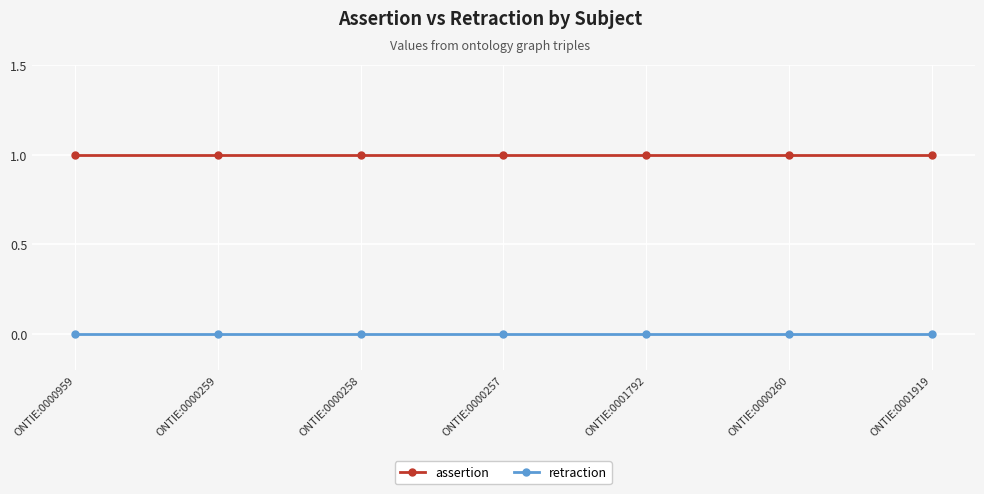

Which series has the largest total across all categories?

assertion